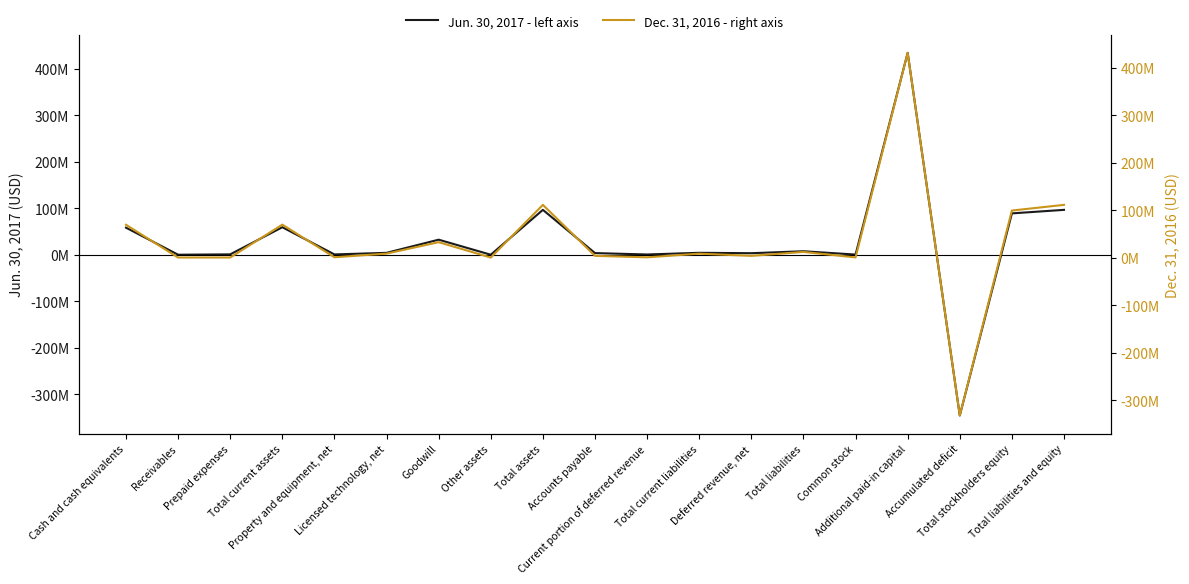

Rank the series by their average value, from highest to lowest.

Dec. 31, 2016 - right axis, Jun. 30, 2017 - left axis